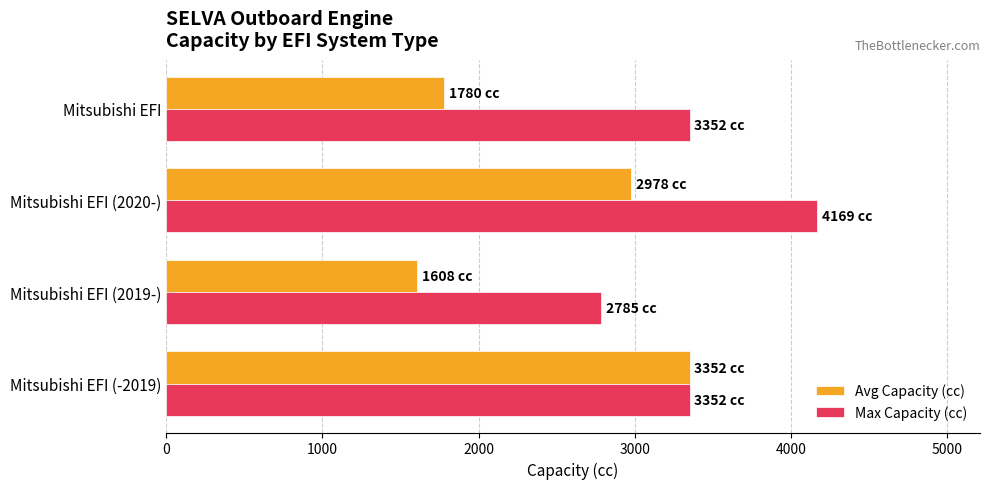

Rank the series at Mitsubishi EFI from lowest to highest value.

Avg Capacity (cc), Max Capacity (cc)